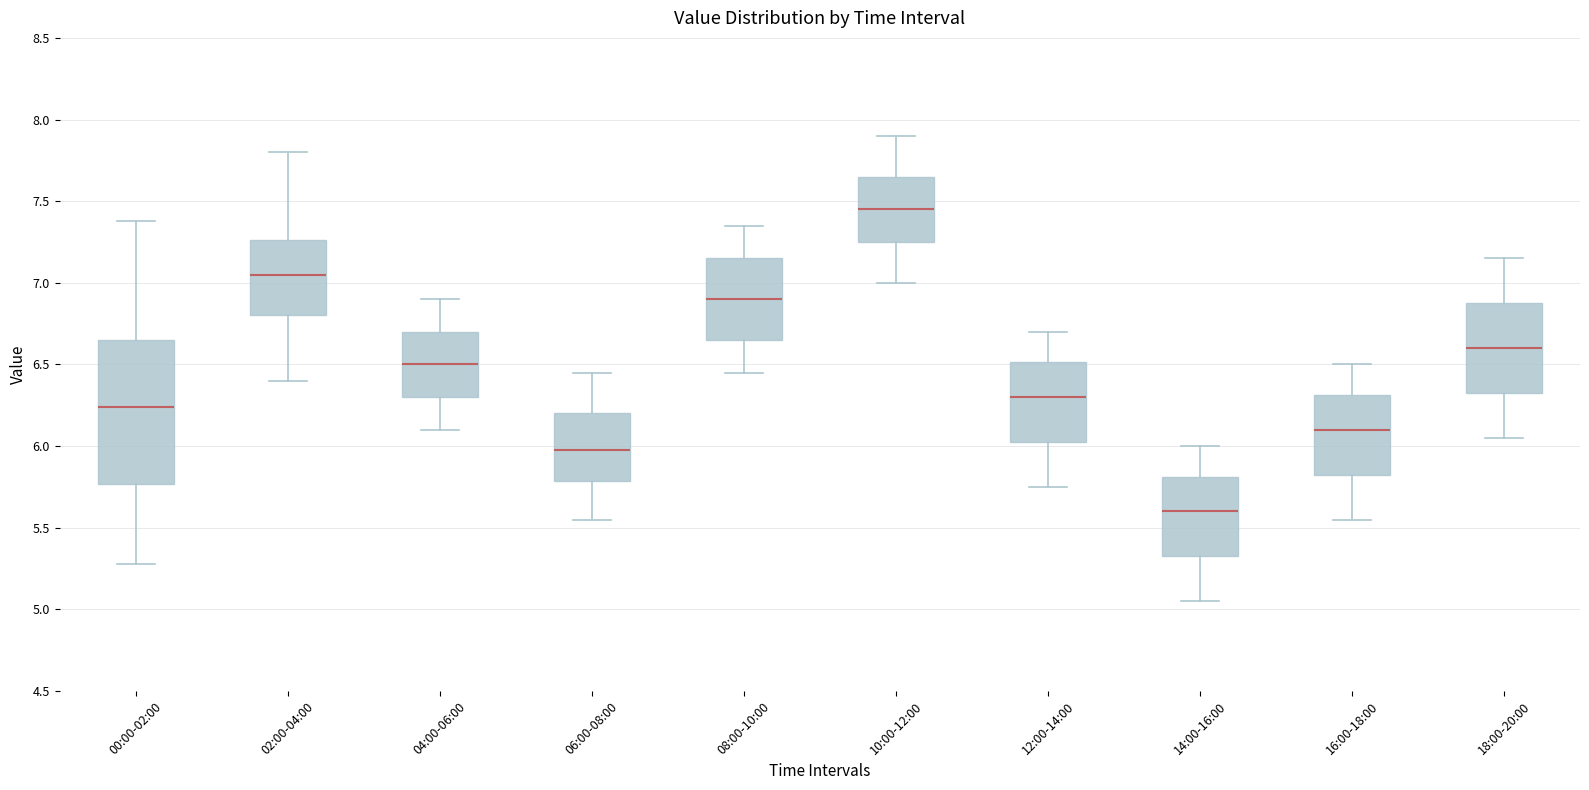

Where does the median line of the box for 18:00-20:00 sit on the y-axis? The values are not printed on the chart, so give them approximately, as read against the axis.

6.60